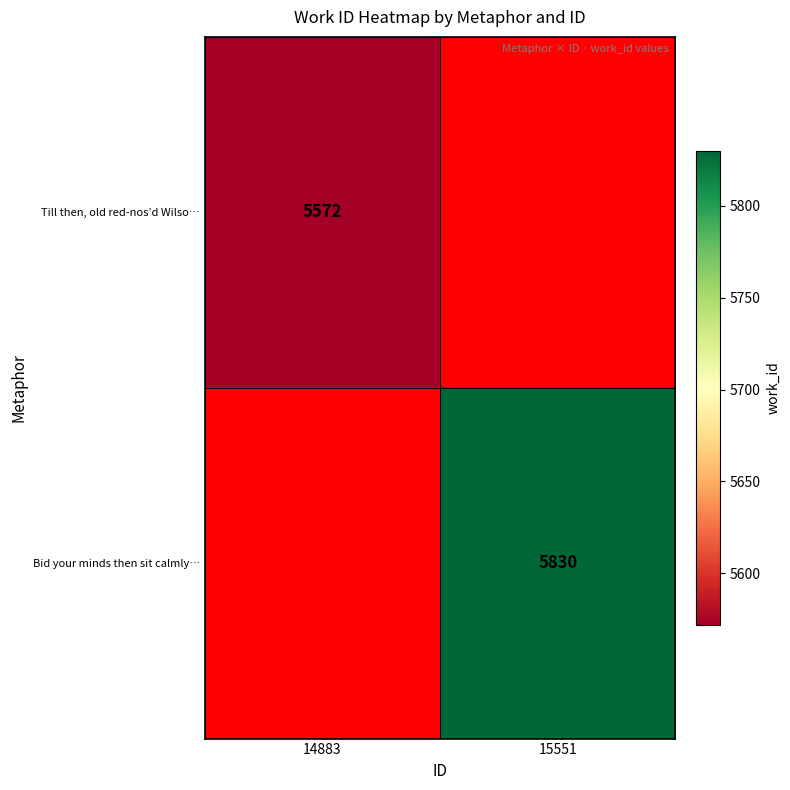

True or false: Bid your minds then sit calmly… has a value of 5830 at 15551.

True